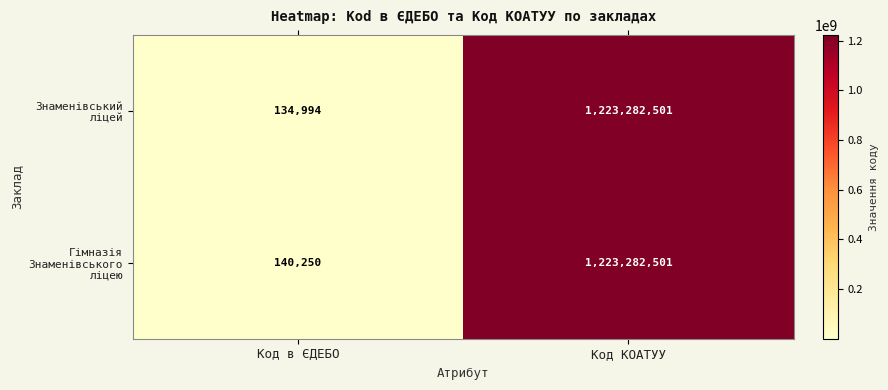

Count the number of data series in this chart.

2